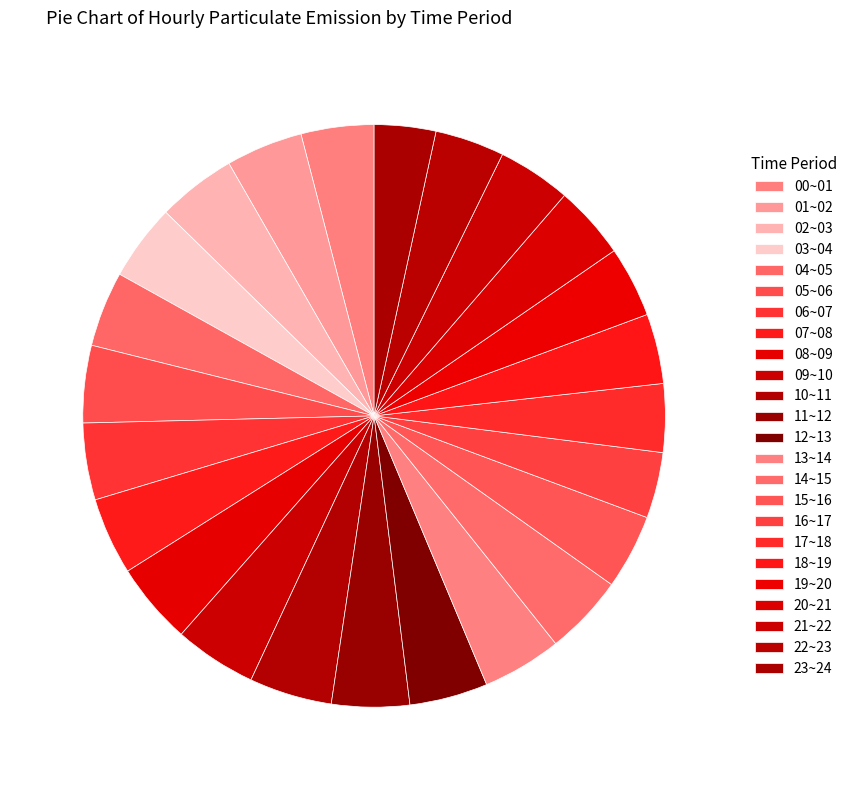

Is it true that 09~10 is 11% of the pie?

False